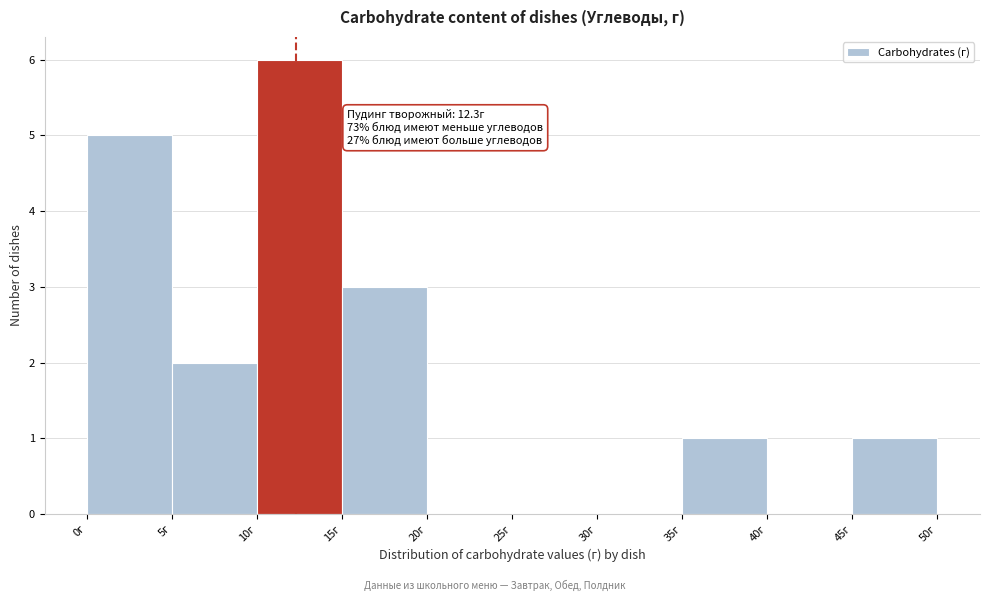

Which range on the x-axis has the tallest bar?

10 to 15